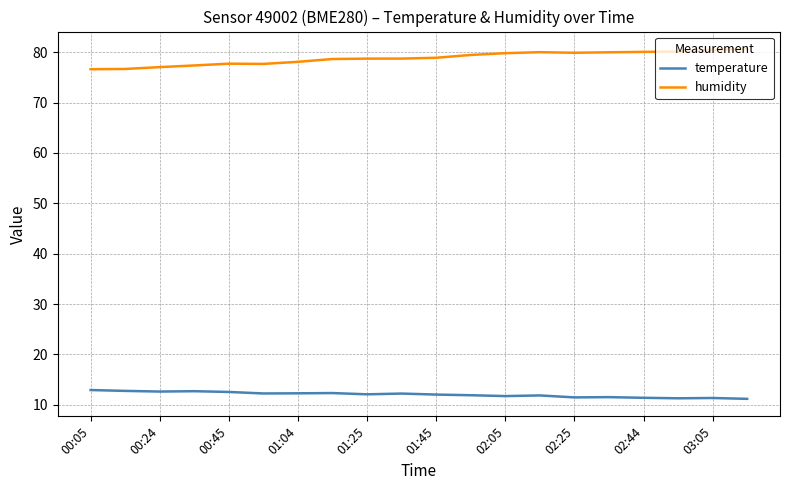

True or false: humidity has more than 0 interior local peaks.

True